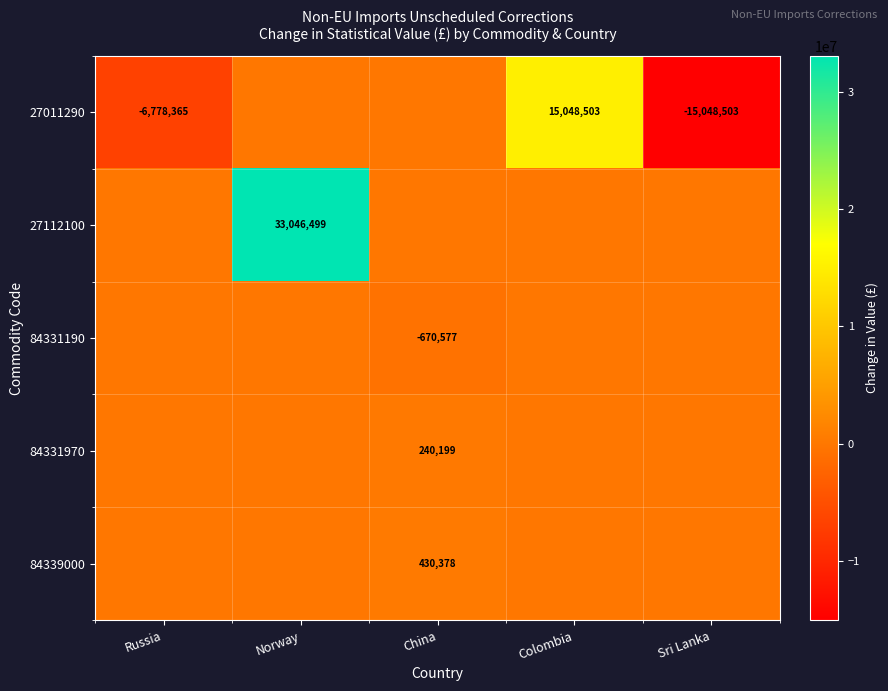

At which category is the sum across all series the highest?

Norway